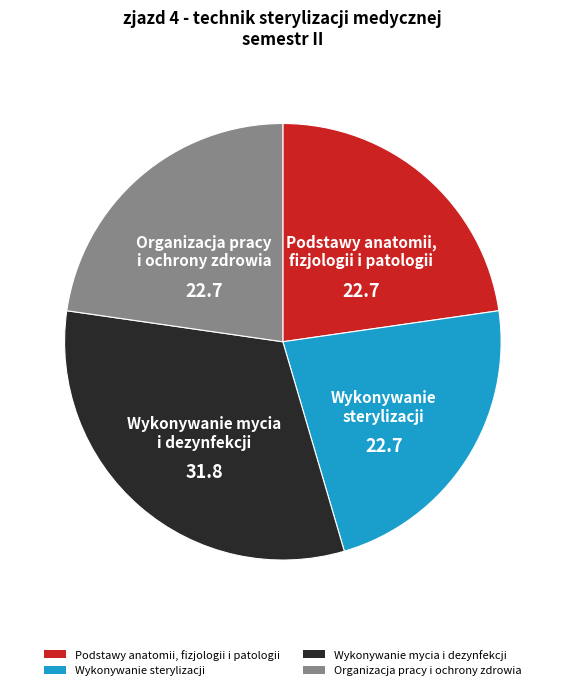

What is the ratio of the value at Wykonywanie sterylizacji to the value at Organizacja pracy i ochrony zdrowia?

1.0